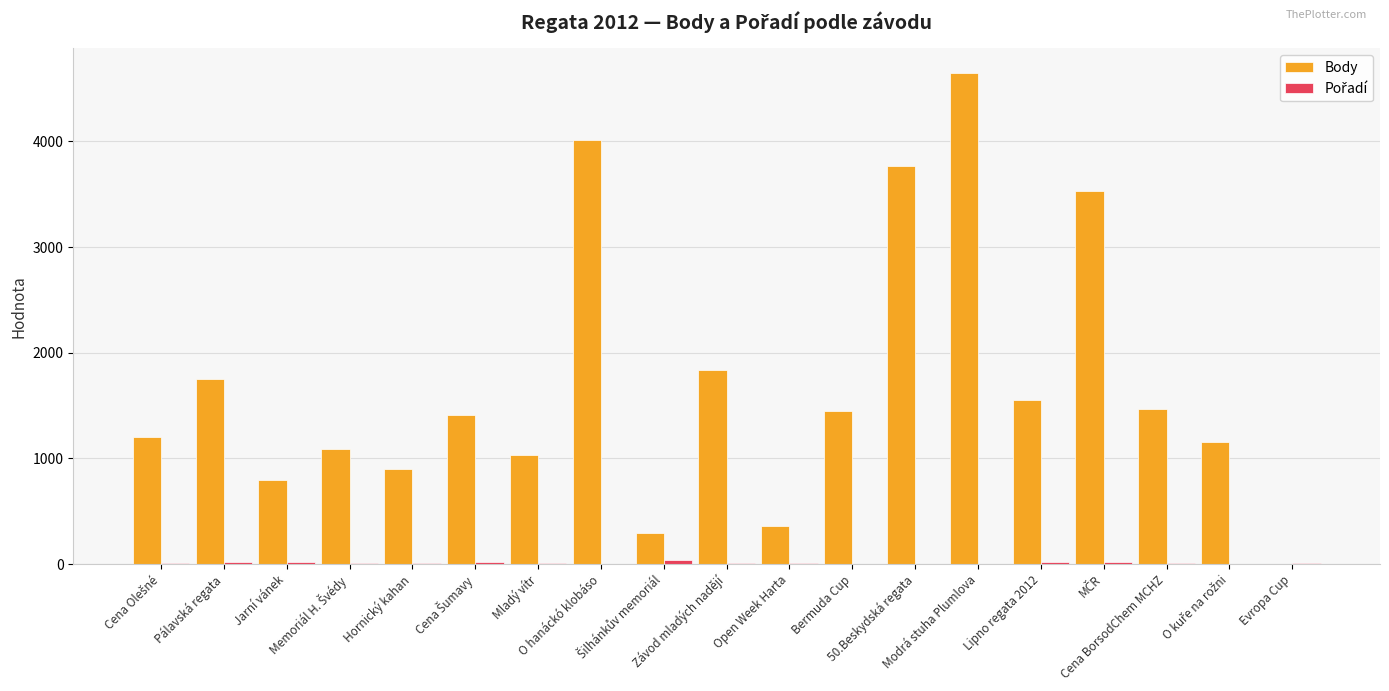

Which series has the largest total across all categories?

Body